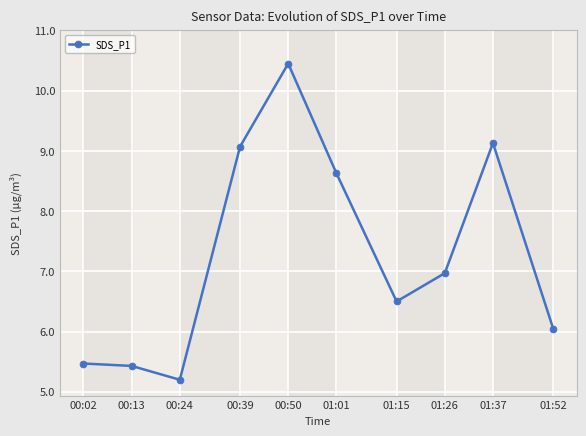

Between 00:50 and 01:37, which is larger?

00:50